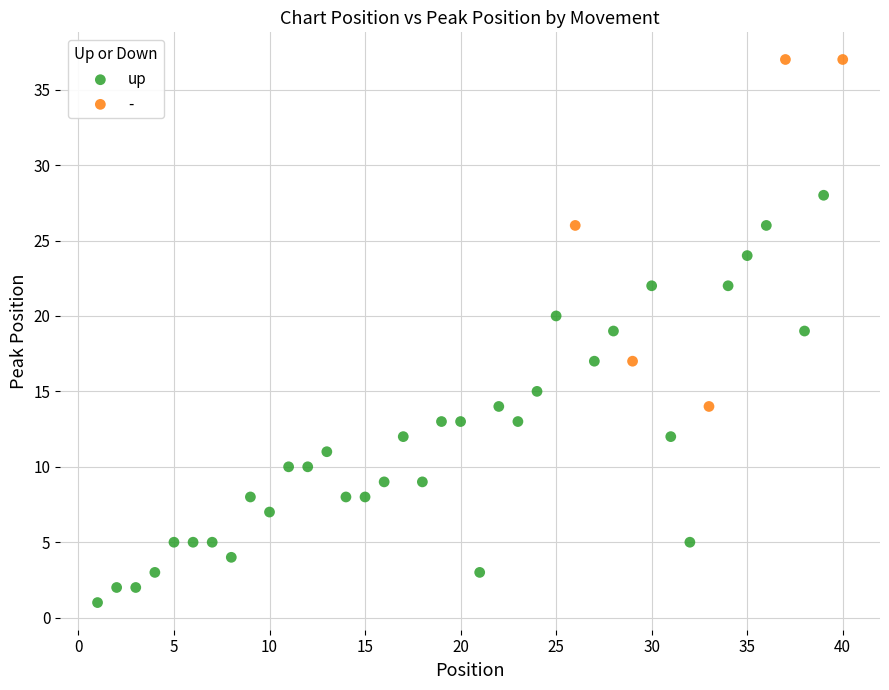

Which series contains the highest Y value?

-